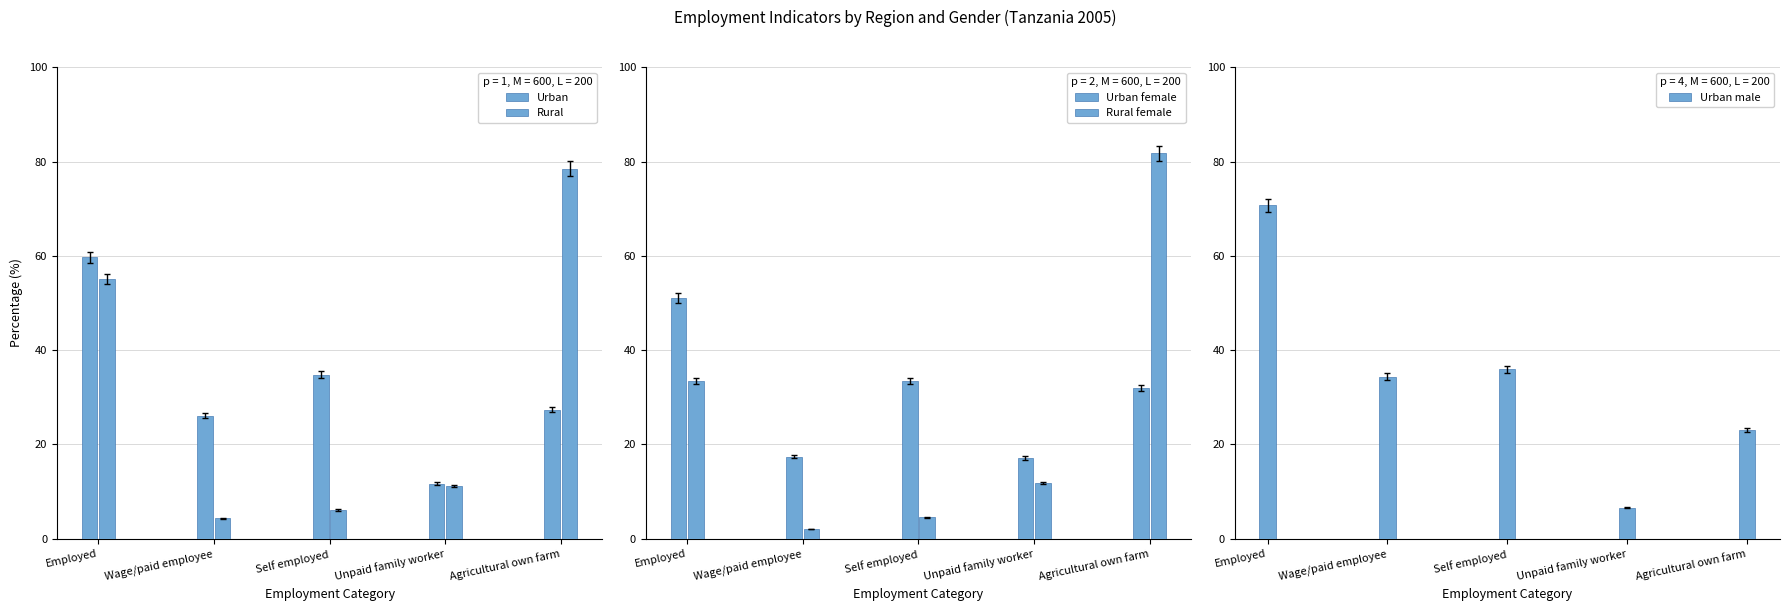

What is the difference between the Rural female values at Self employed and Employed?

29.0